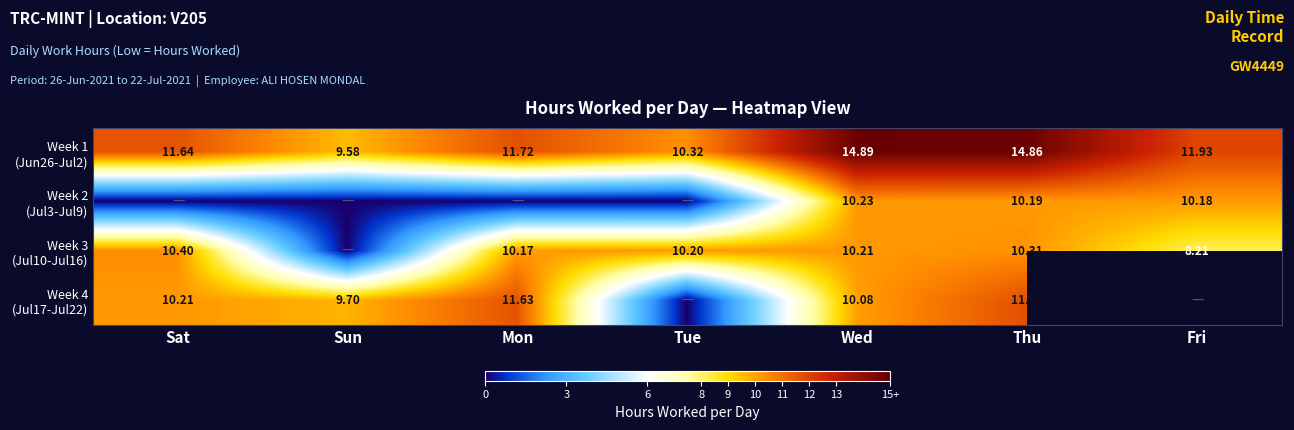

Which has a higher value, Wed or Fri?

Wed